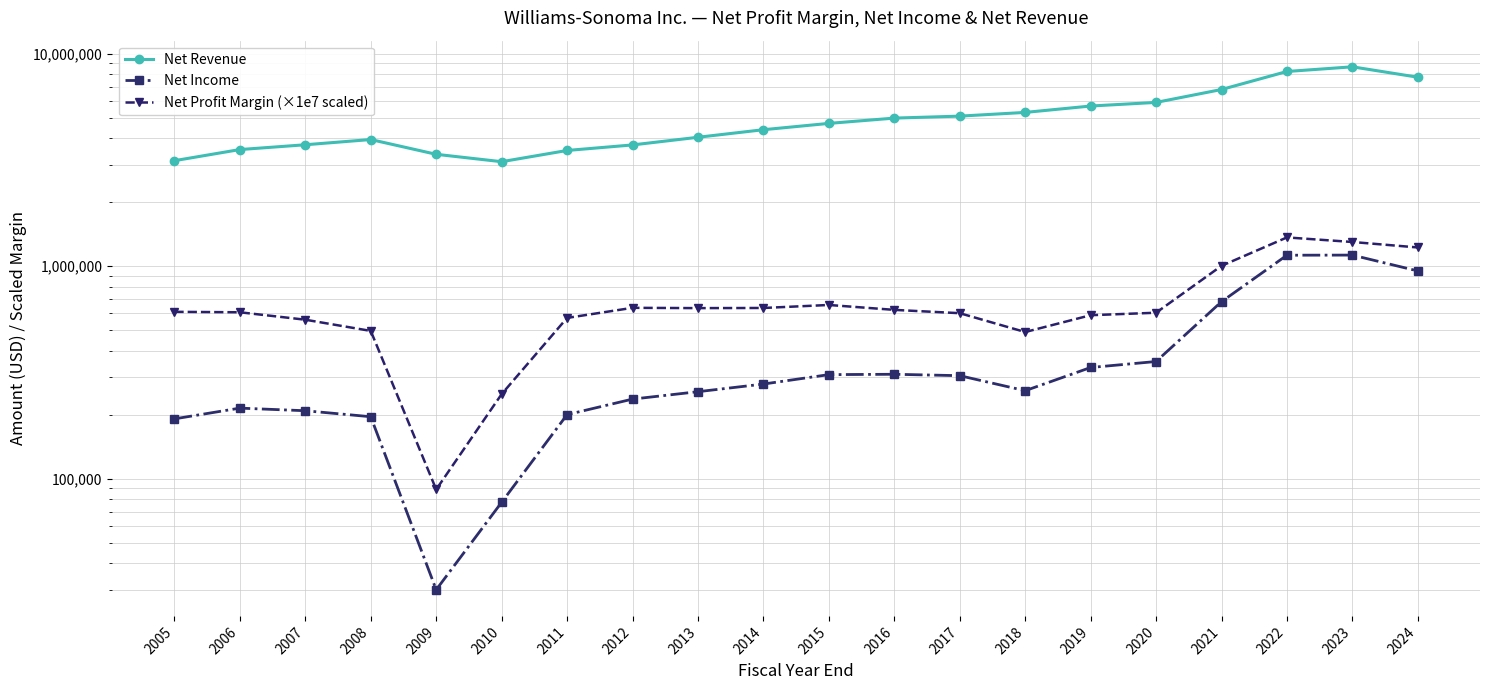

The value of Net Revenue at 2021 is 11677886.4. True or false?

False